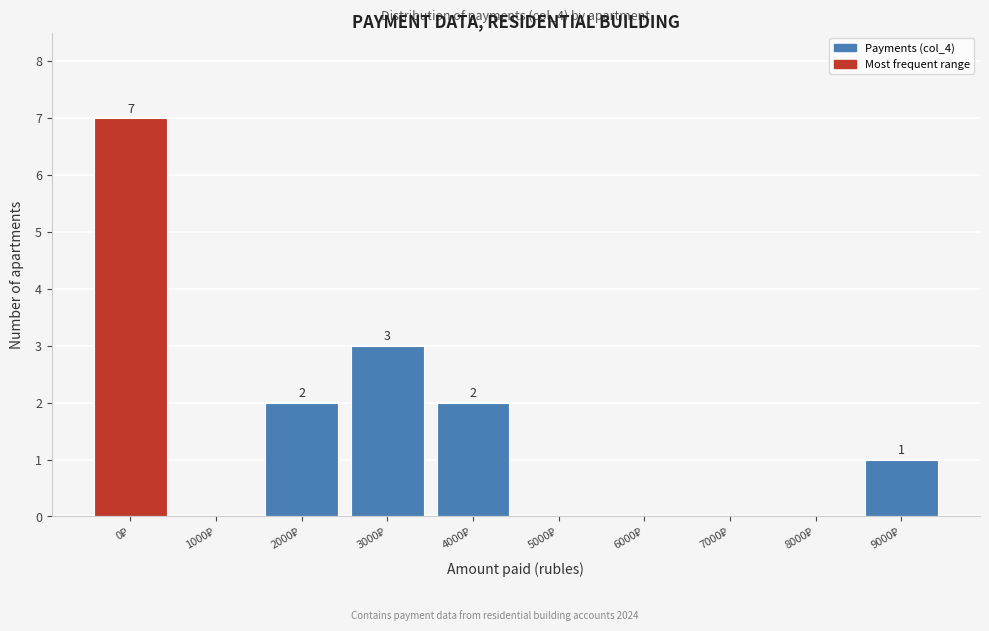

How many values are between 0 and 2?

8